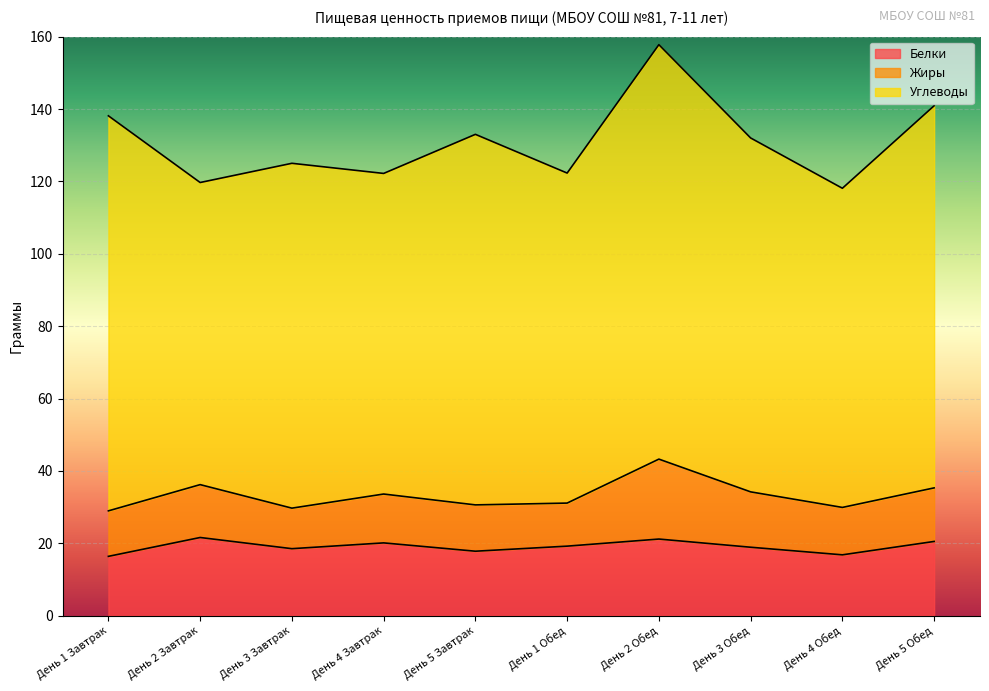

True or false: Углеводы and Жиры cross at least once.

False